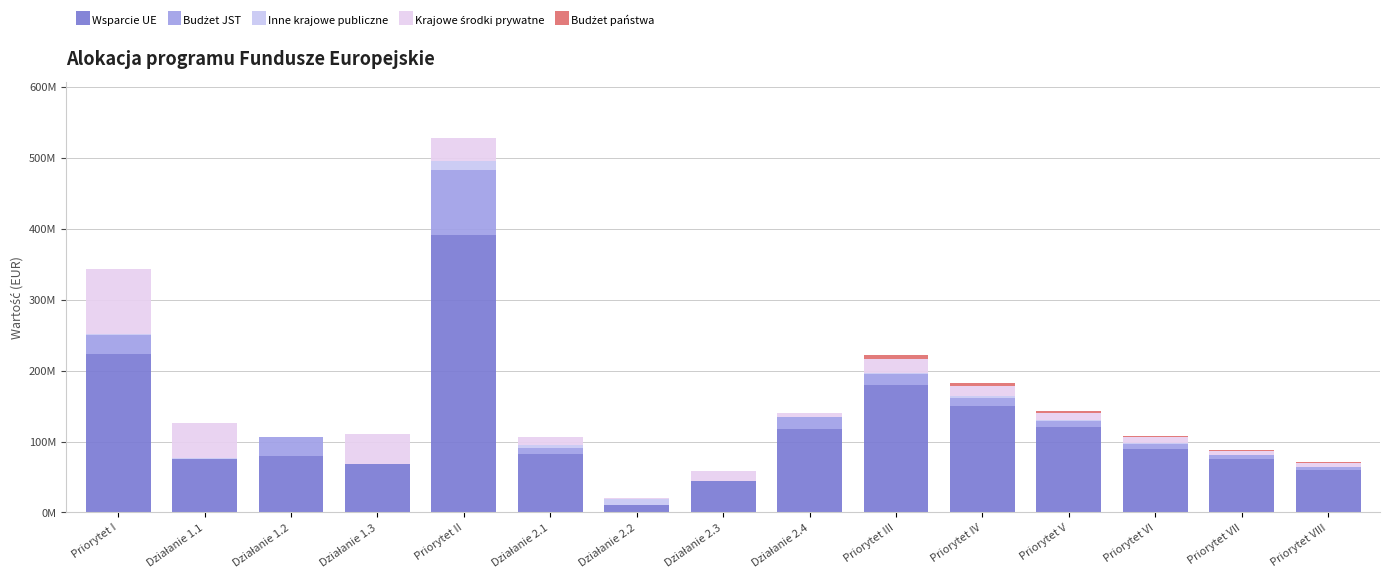

Does the chart contain stacked bars?

Yes